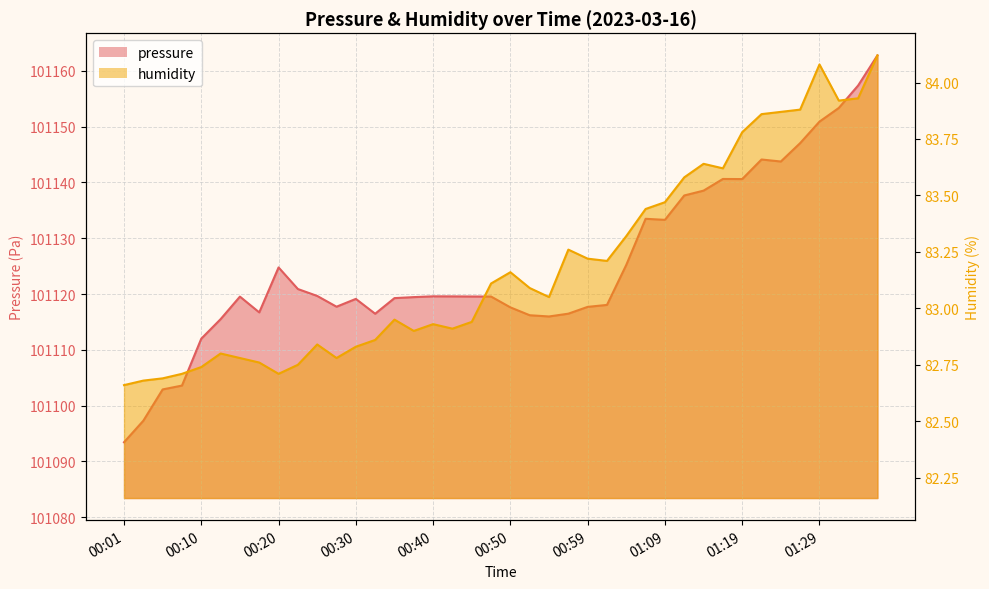

What are all the series names shown in the legend?

pressure, humidity